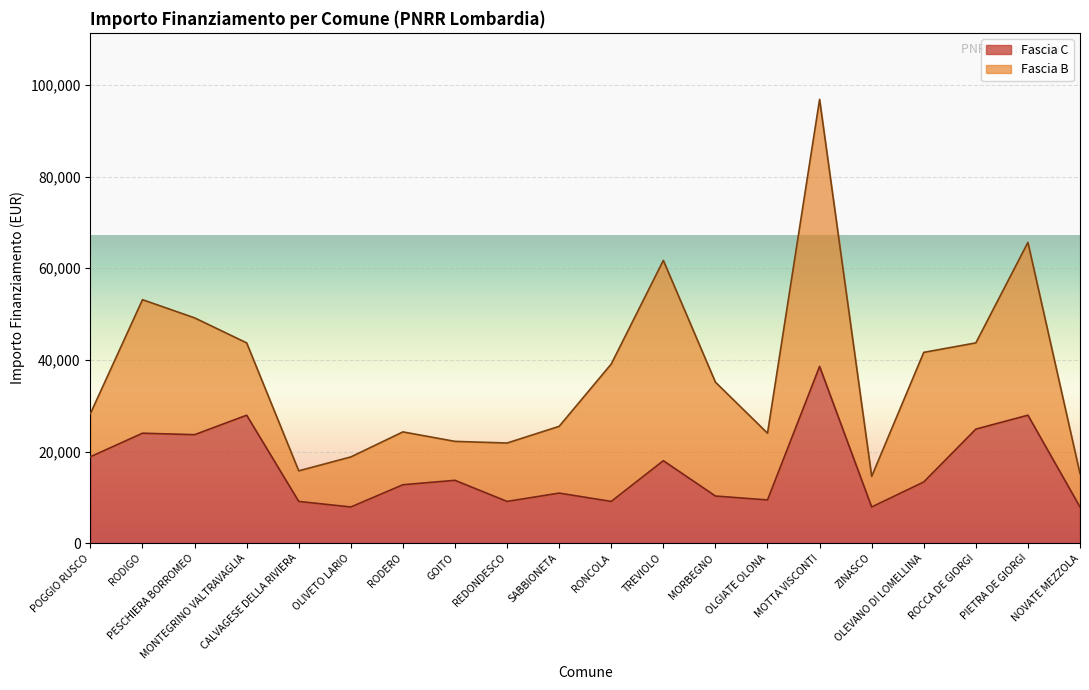

What is the sum of all values?

325254